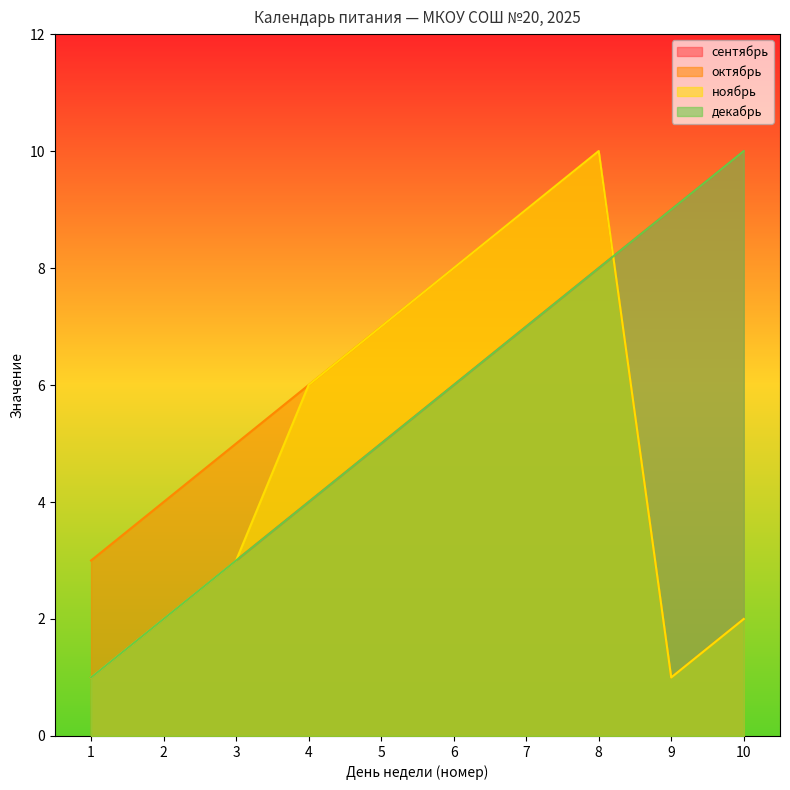

True or false: сентябрь has more than 2 interior local peaks.

False